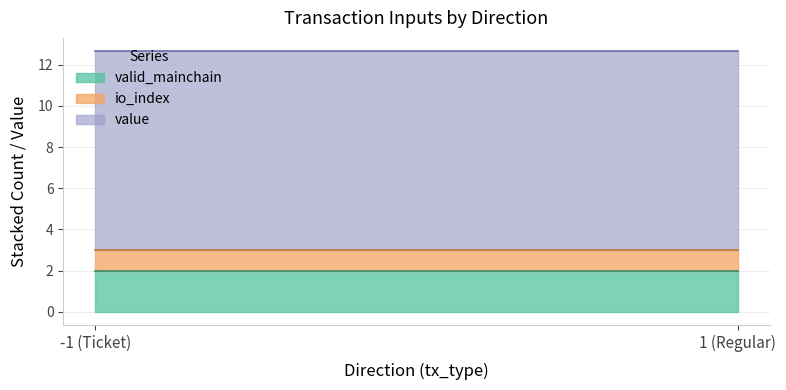

Where is the first local minimum for value?

1